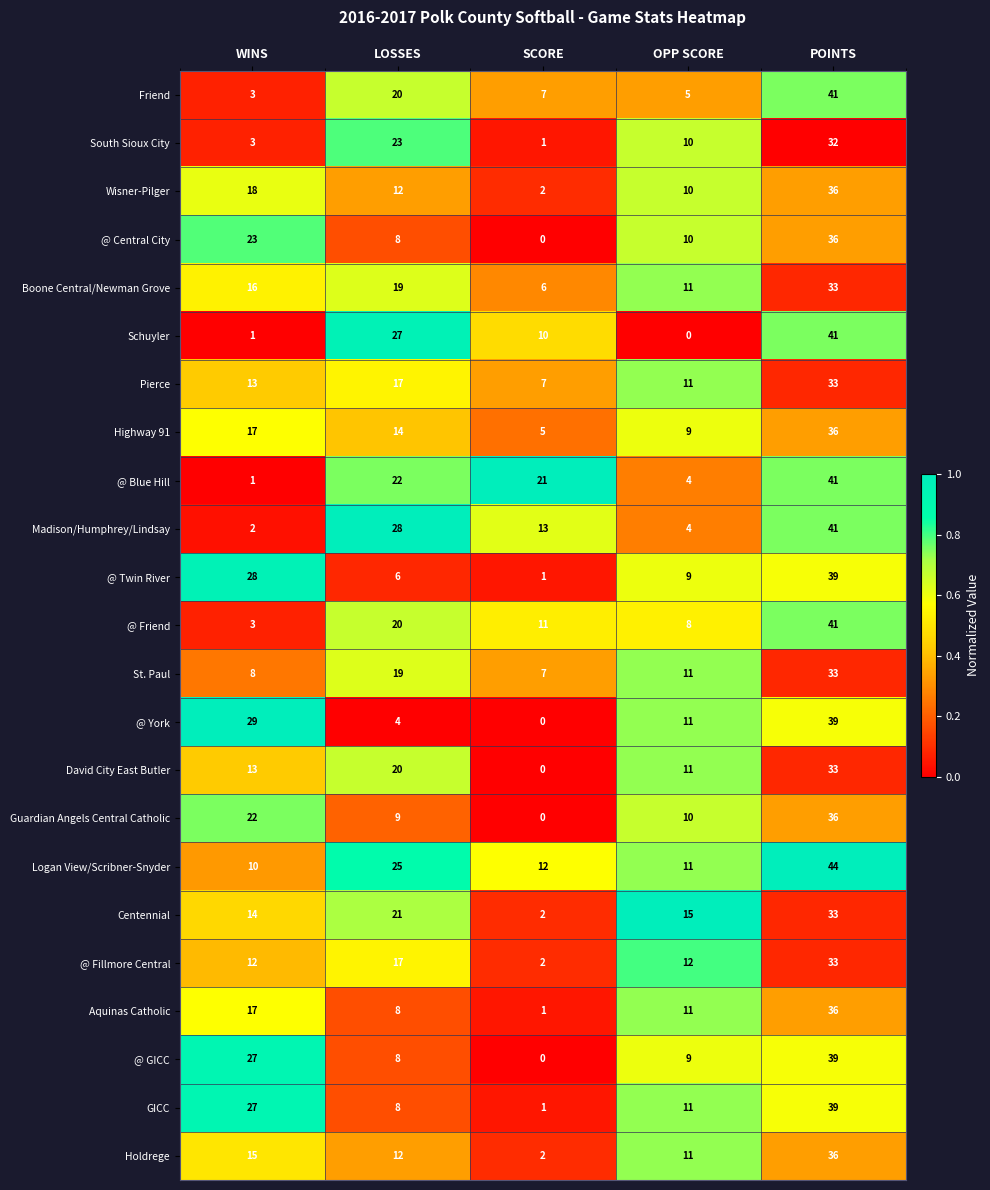

What is the spread (max minus min) of values at LOSSES?

24